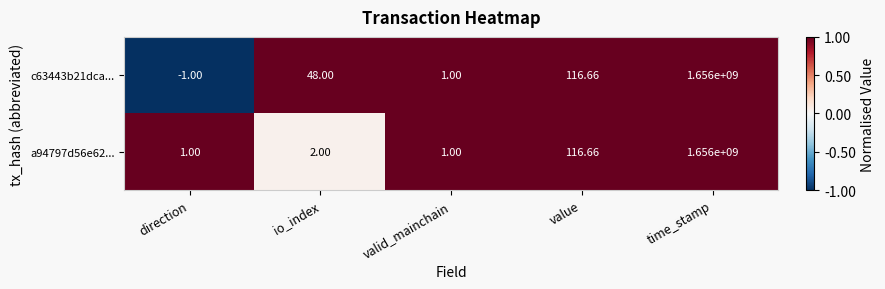

Where is c63443b21dca... nearest to the value 827999999?

value